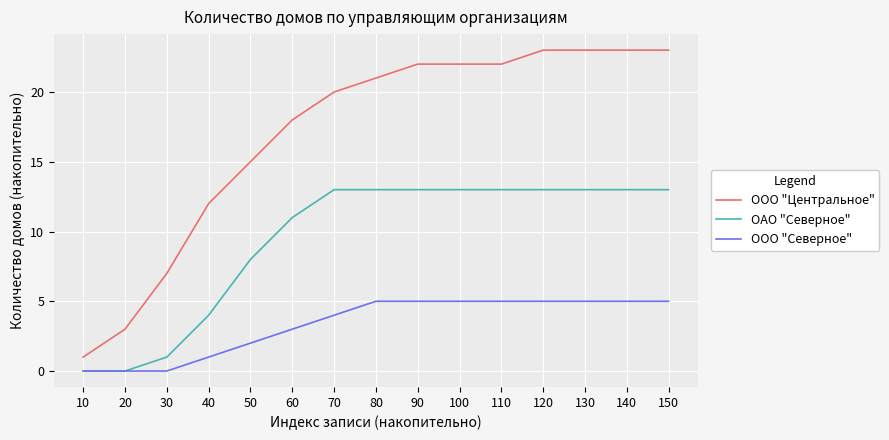

Is the value of ОАО "Северное" at 40 greater than the value of ООО "Северное" at 130?

No